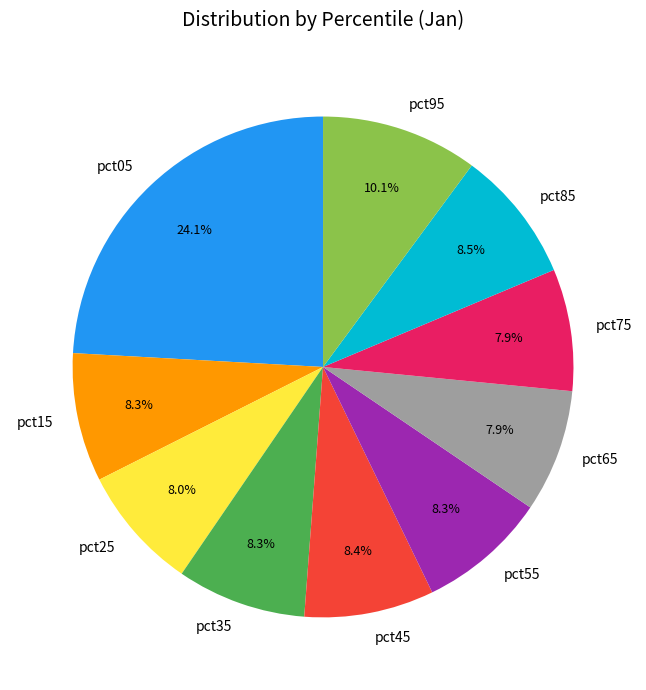

Count the number of slices in the pie.

10